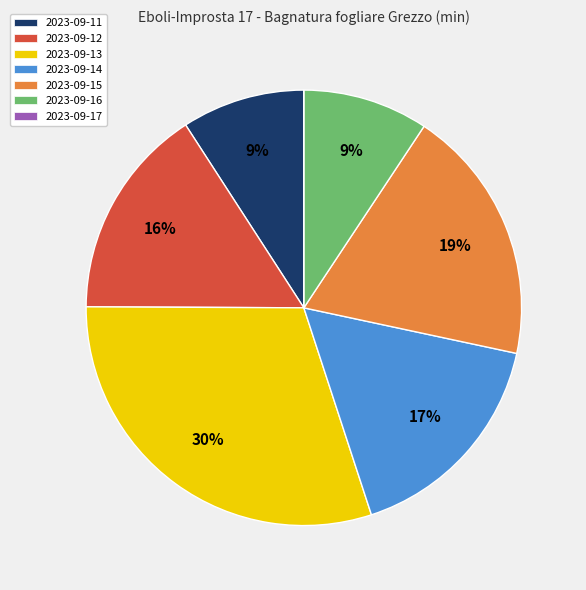

To the nearest percent, what percentage of the pie is 2023-09-12?

16%